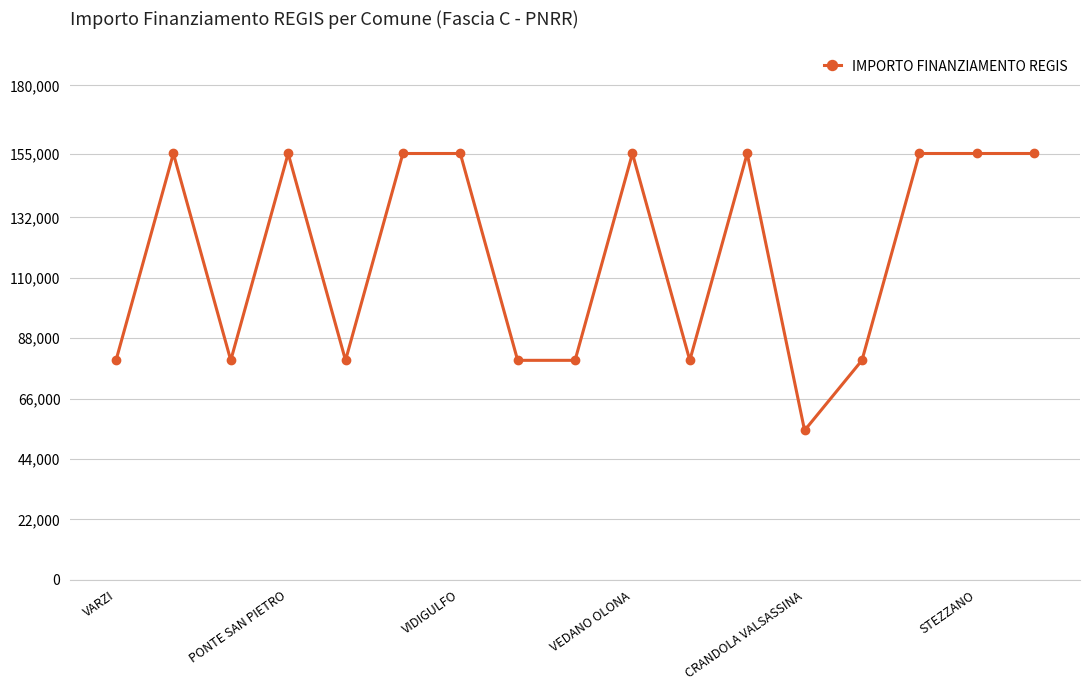

True or false: there are more than 2 points higher than both neighbors.

True